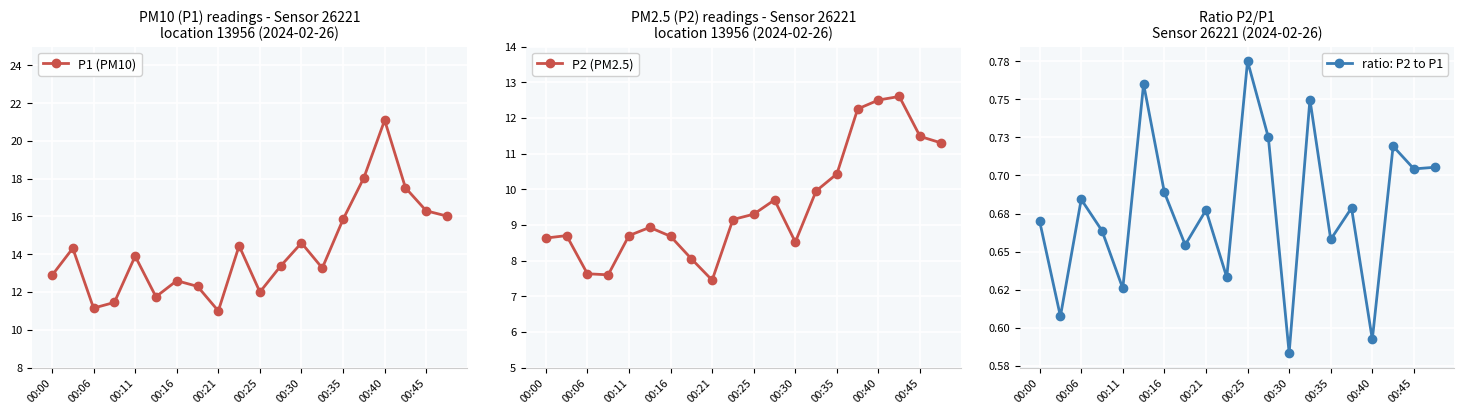

True or false: P1 (PM10) and P2 (PM2.5) intersect in this chart.

False